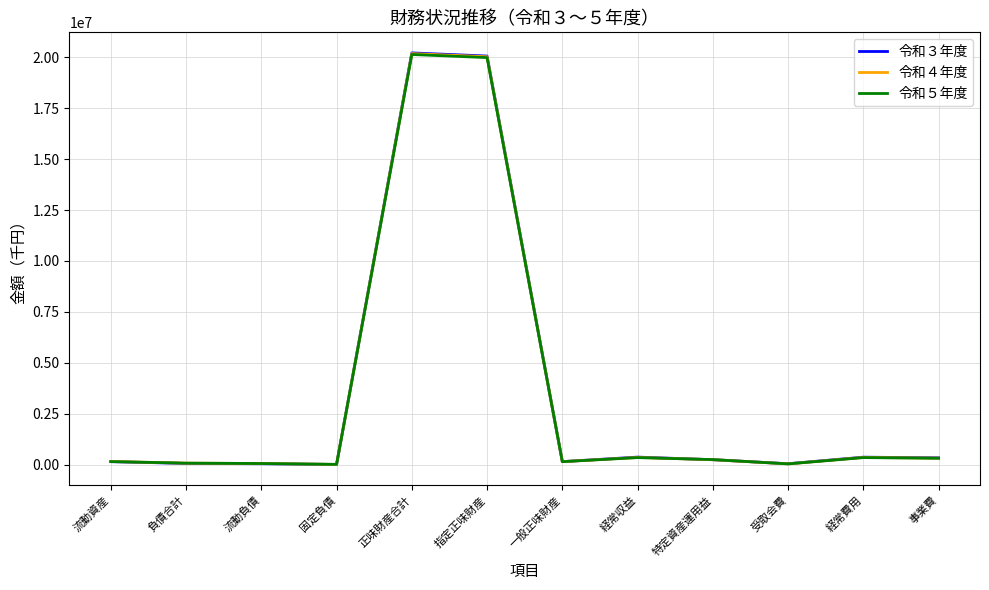

Which series ends up on top after the final intersection of 令和５年度 and 令和４年度?

令和４年度